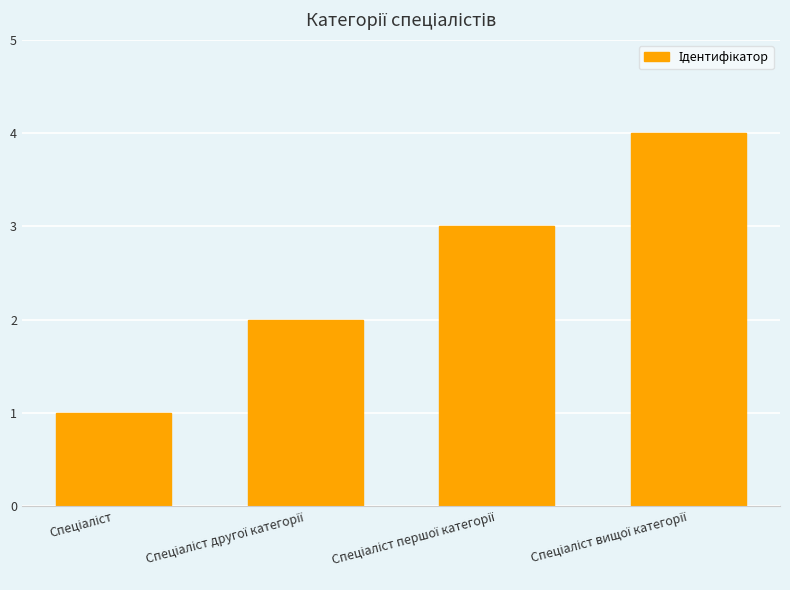

What is the difference between the maximum and minimum values?

3